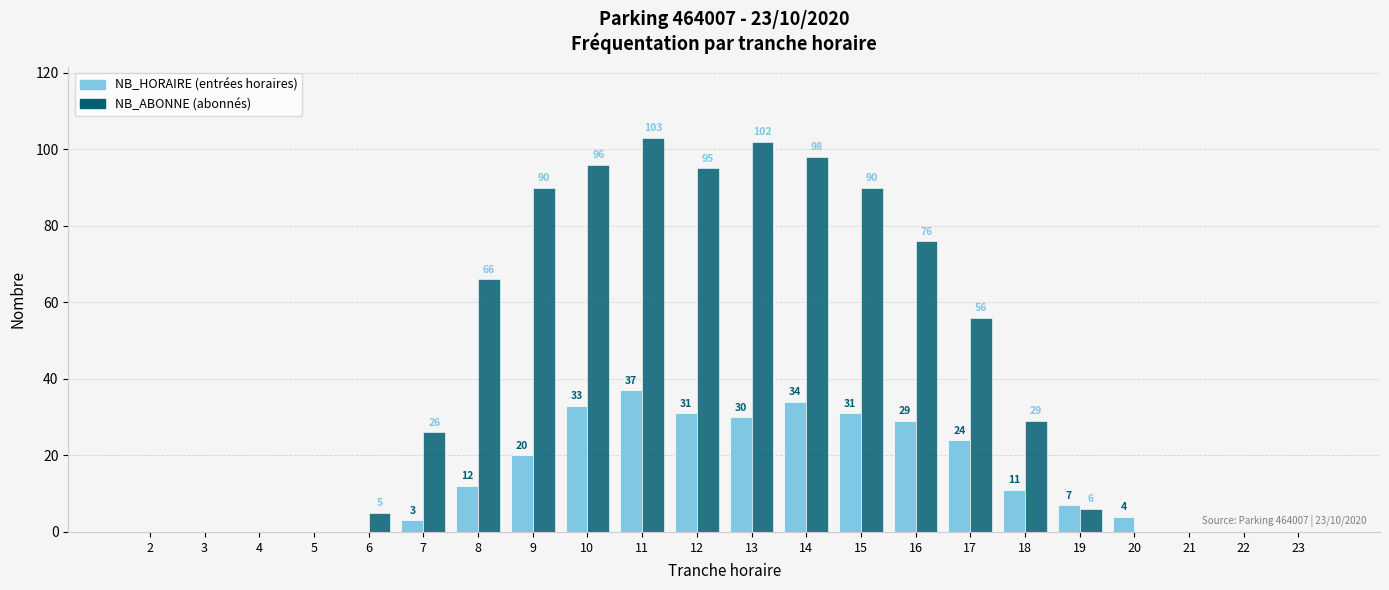

Reading left to right, what are all the values shown in this chart?

NB_HORAIRE: 2=0	3=0	4=0	5=0	6=0	7=3	8=12	9=20	10=33	11=37	12=31	13=30	14=34	15=31	16=29	17=24	18=11	19=7	20=4	21=0	22=0	23=0
NB_ABONNE: 2=0	3=0	4=0	5=0	6=5	7=26	8=66	9=90	10=96	11=103	12=95	13=102	14=98	15=90	16=76	17=56	18=29	19=6	20=0	21=0	22=0	23=0